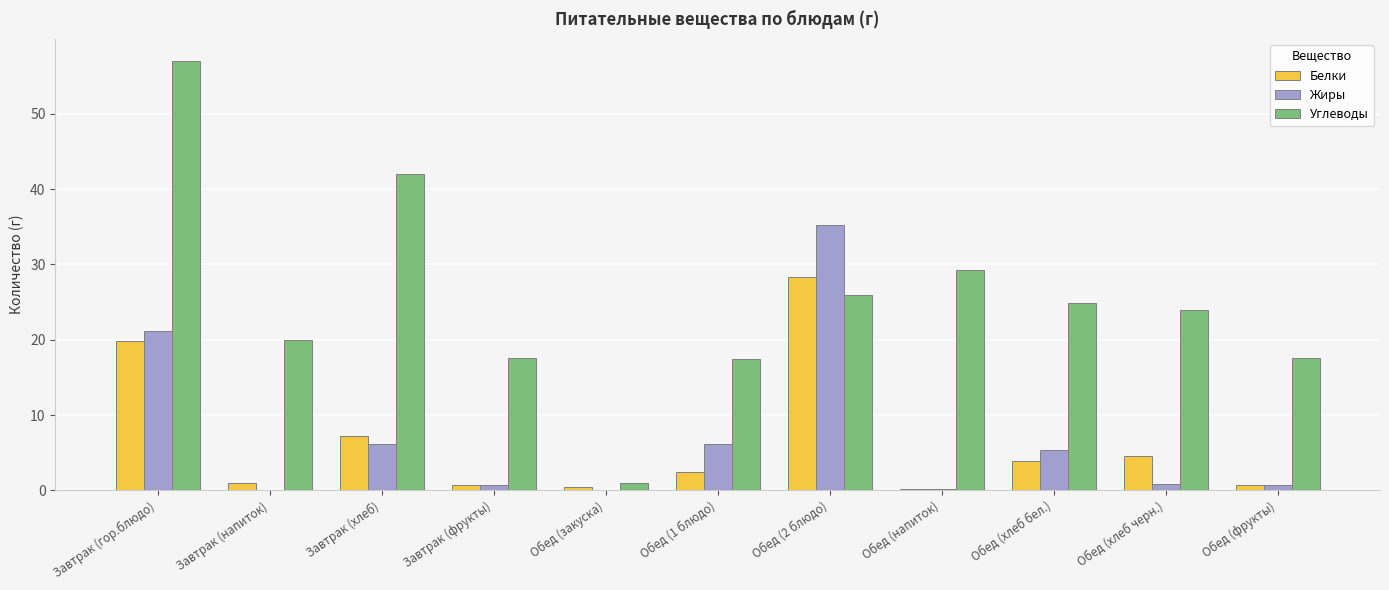

Is it true that Углеводы equals 24.9 at Обед (хлеб бел.)?

True